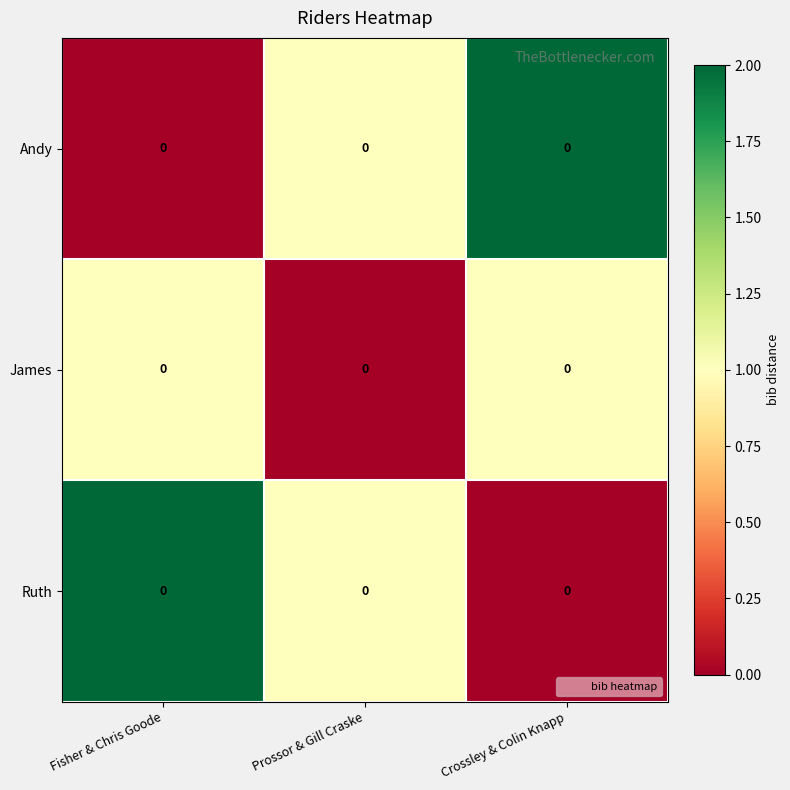

Rank the series by their maximum value, from highest to lowest.

Andy, Ruth, James